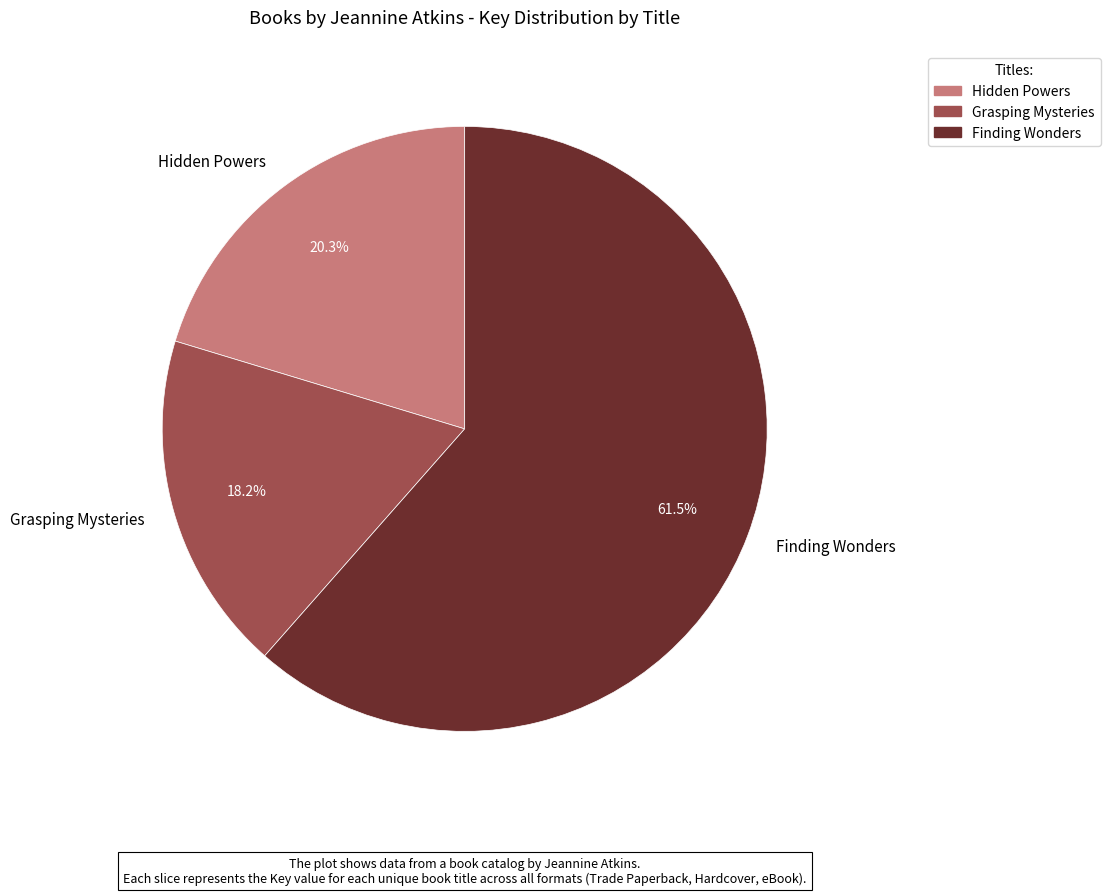

To the nearest percent, what is the combined percentage of Hidden Powers and Finding Wonders?

82%